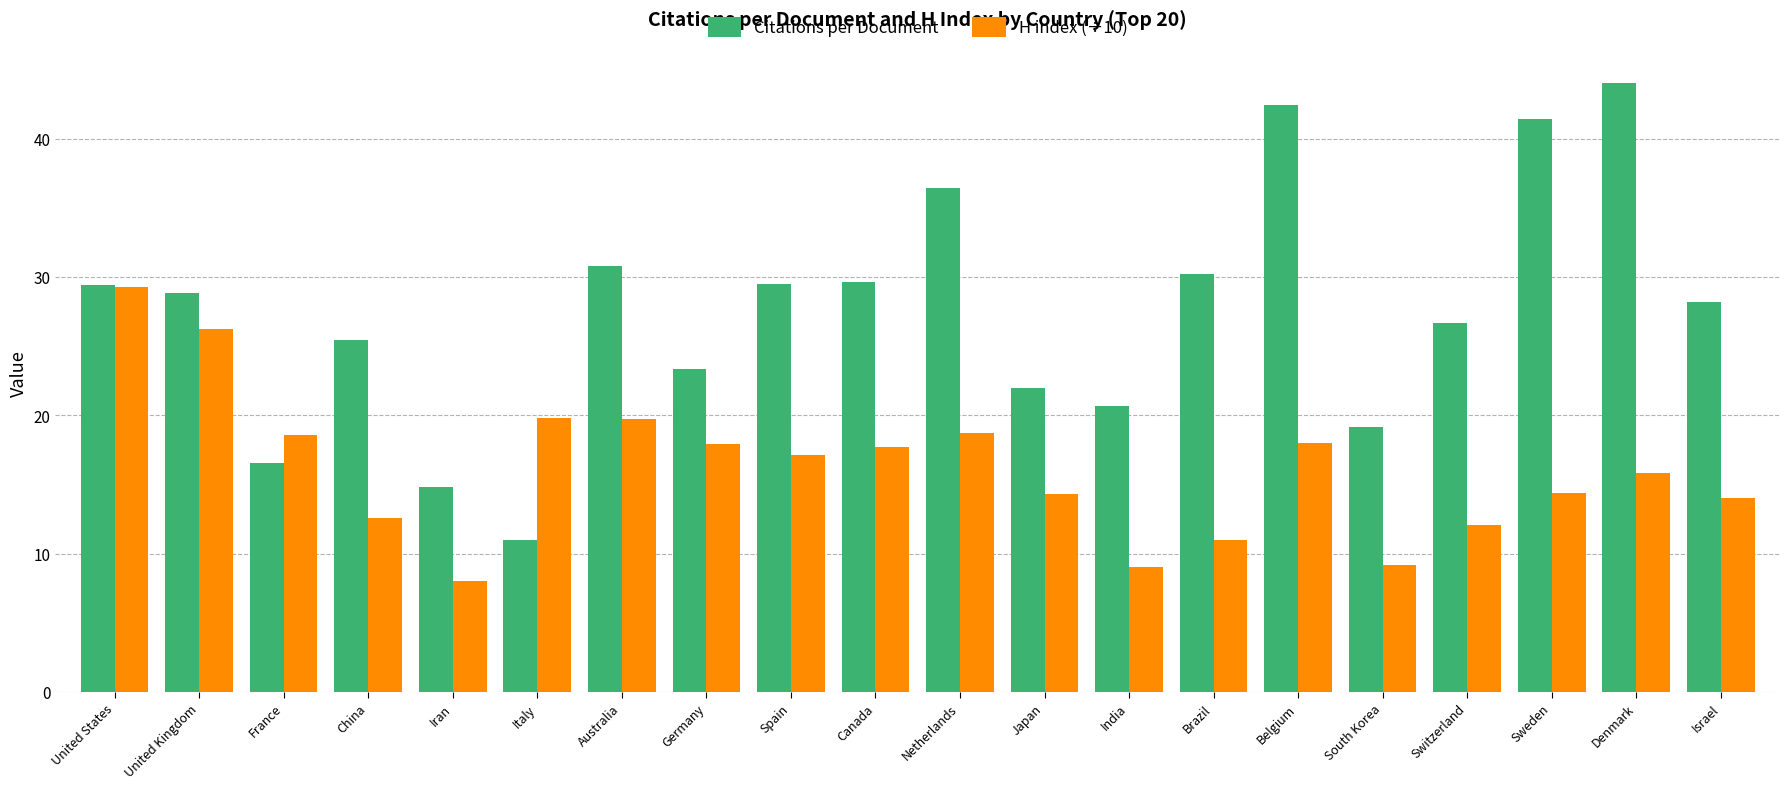

What is the lowest value of the Citations per Document series?

11.0